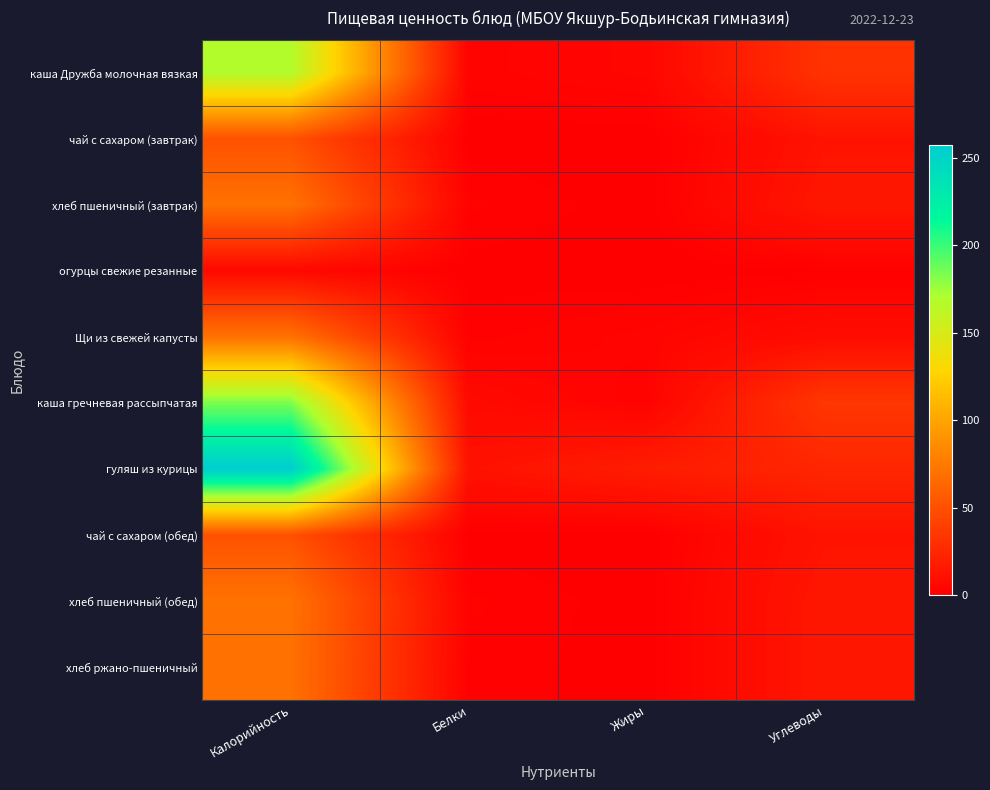

Which series has the largest total across all categories?

гуляш из курицы